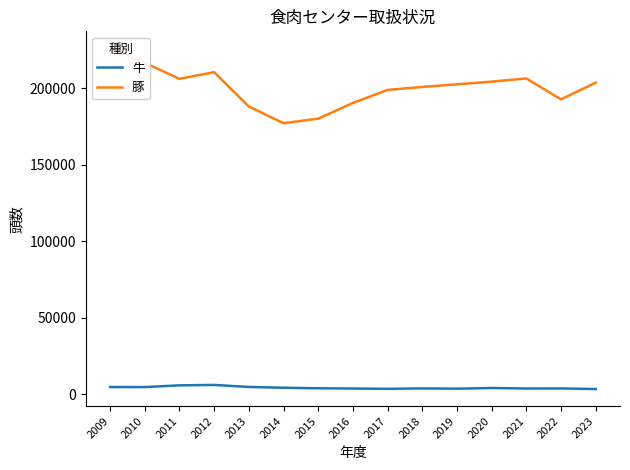

The value of 豚 at 2011 is 206093. True or false?

True